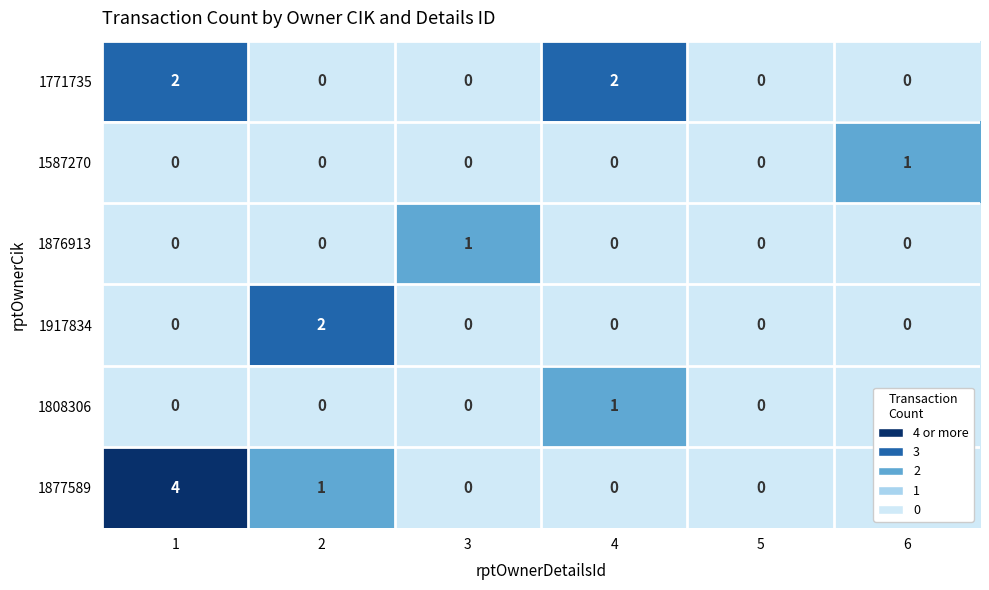

How many series are shown in this chart?

6